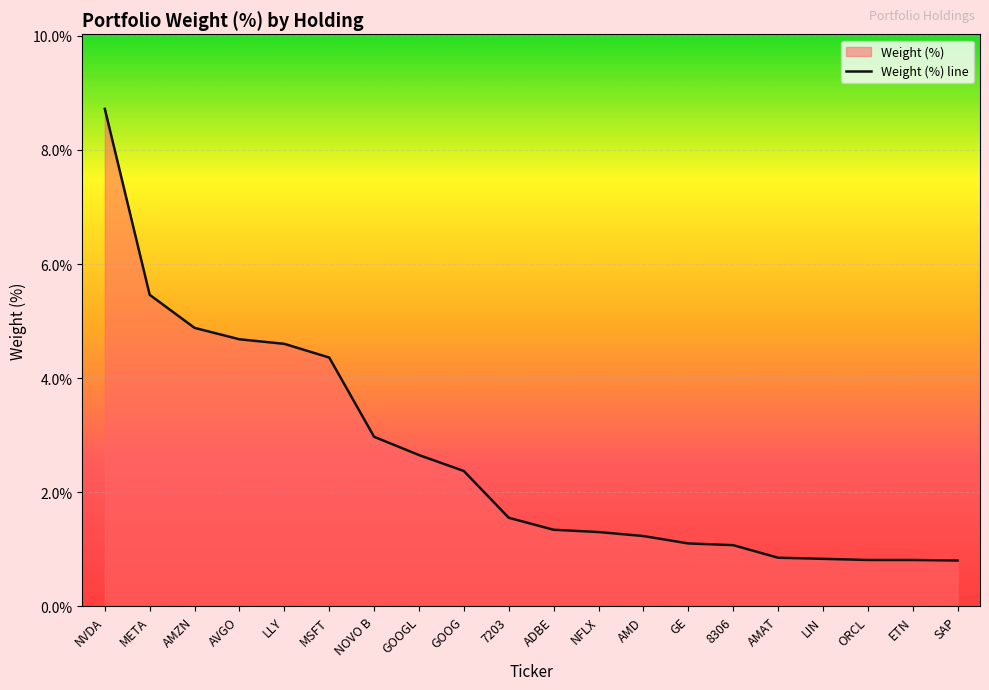

Is it true that the value at AMAT is 0.6?

False